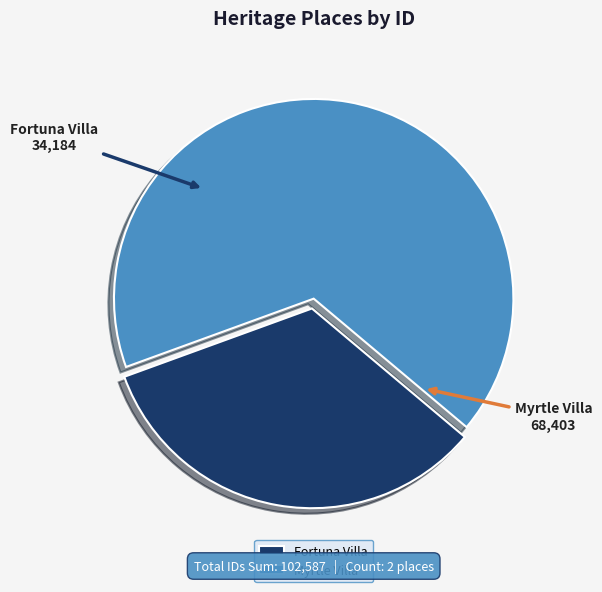

Rank the categories by value from highest to lowest.

Myrtle Villa, Fortuna Villa